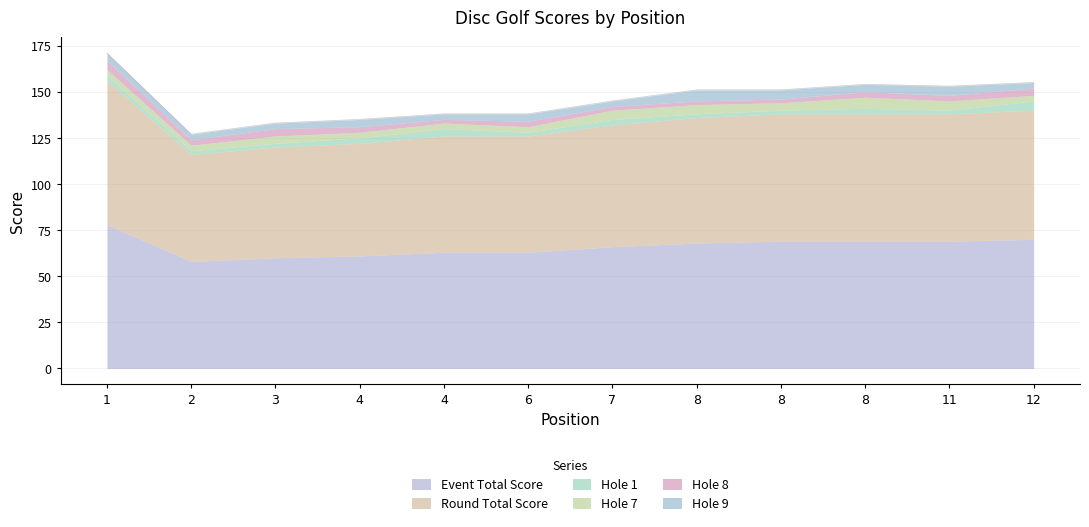

Does the chart have visible grid lines?

Yes